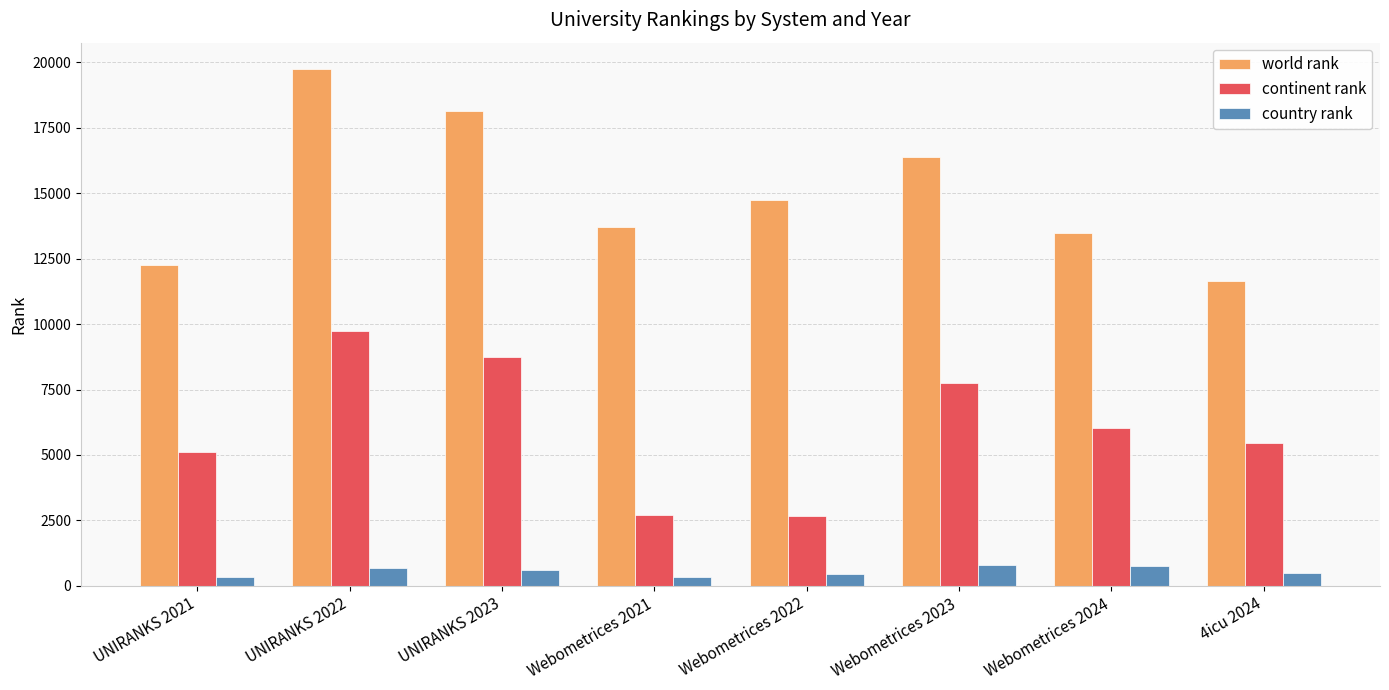

What is the average value of the country rank series?

558